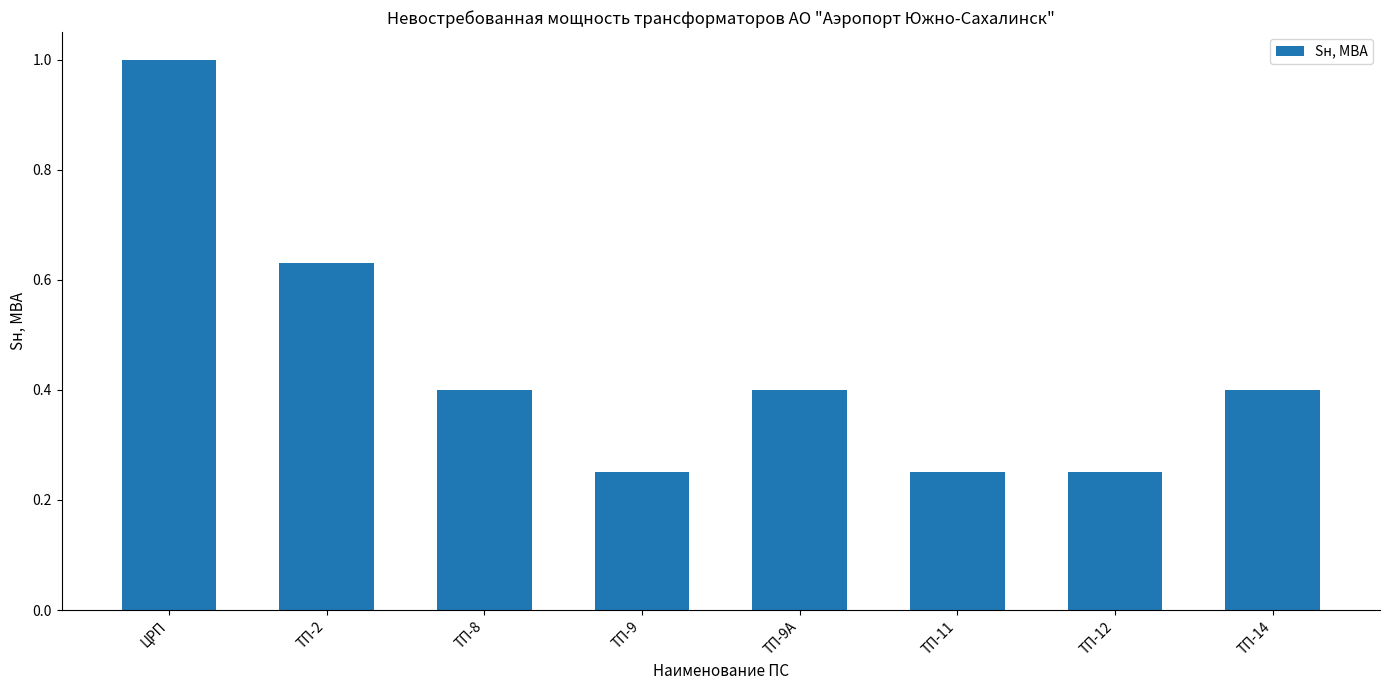

Are the bars grouped side by side (vs. stacked)?

No